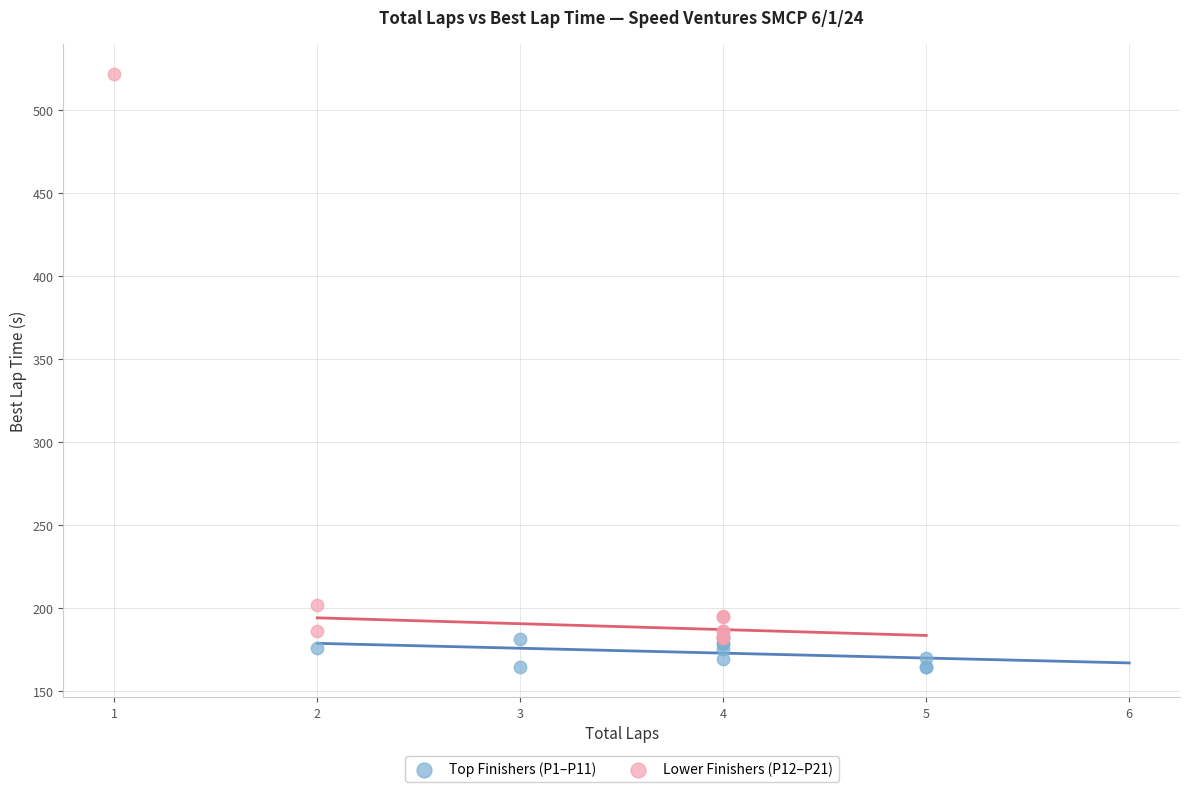

What are all the series names shown in the legend?

Top Finishers (P1–P11), Lower Finishers (P12–P21)